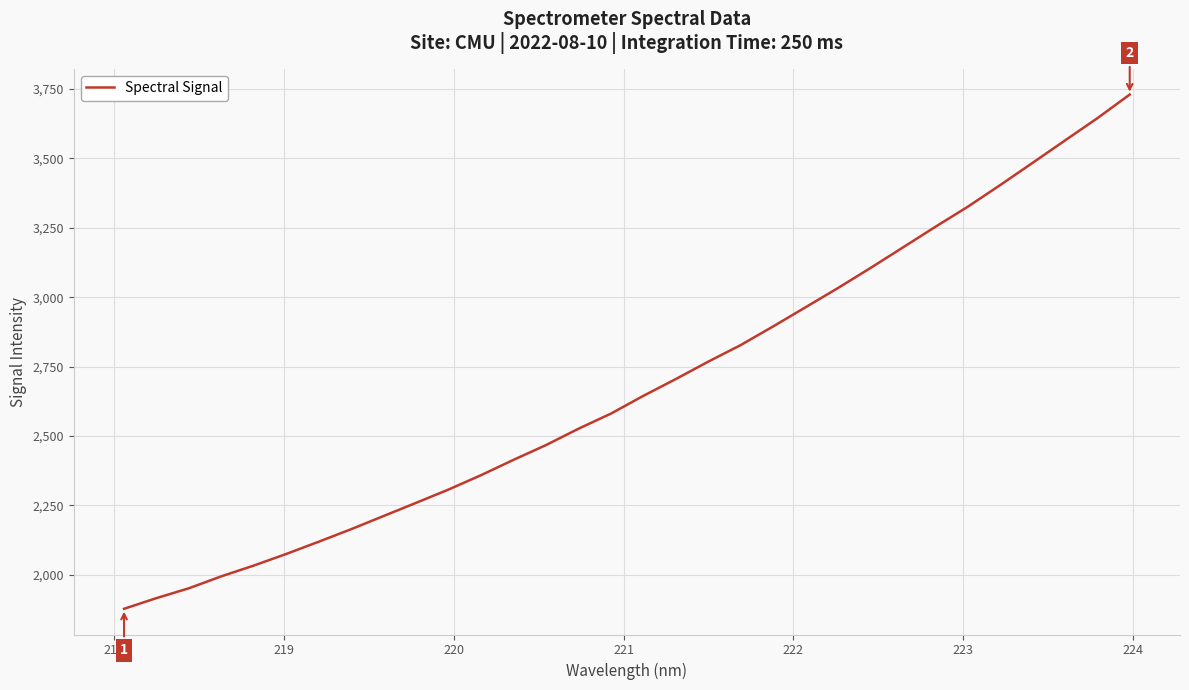

What is the difference between the maximum and minimum values?

1853.1